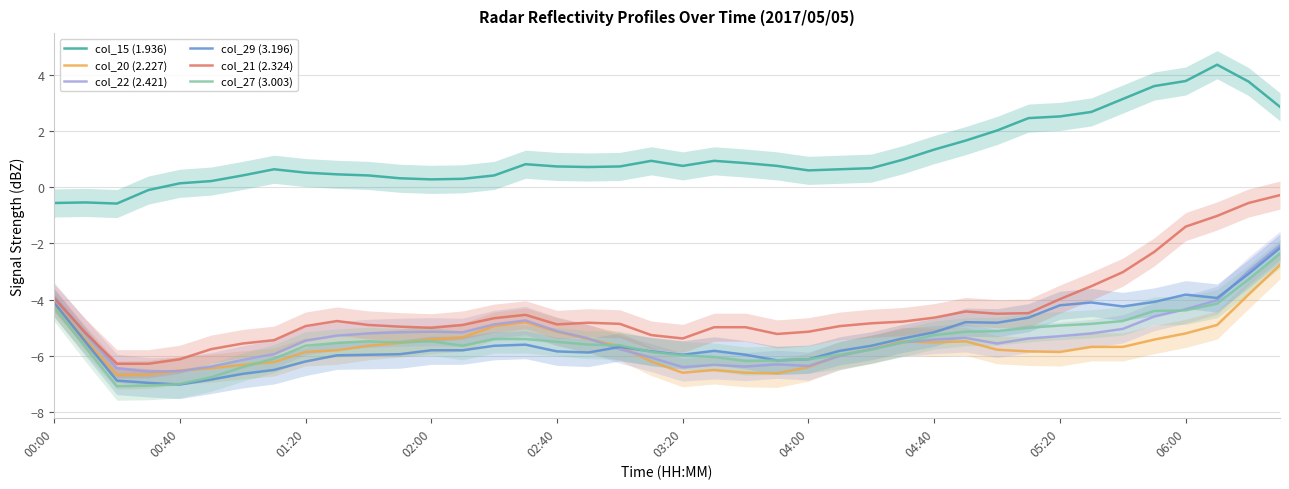

What is the average value of the col_22 (2.421) series?

-5.4